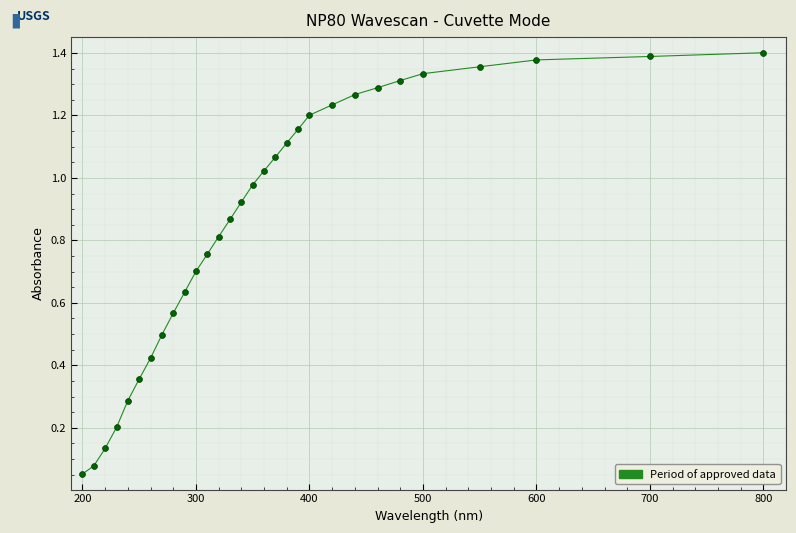

What is the range of X values (max minus min)?

600.0